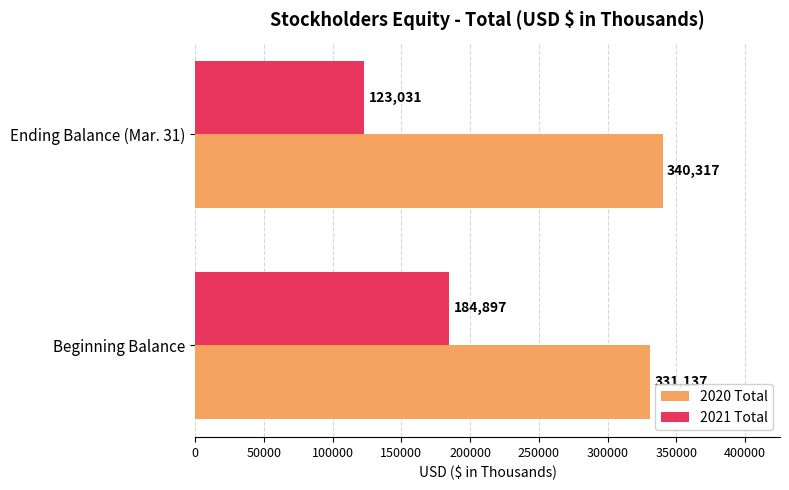

What is the difference between the maximum and minimum values in the 2021 Total series?

61866